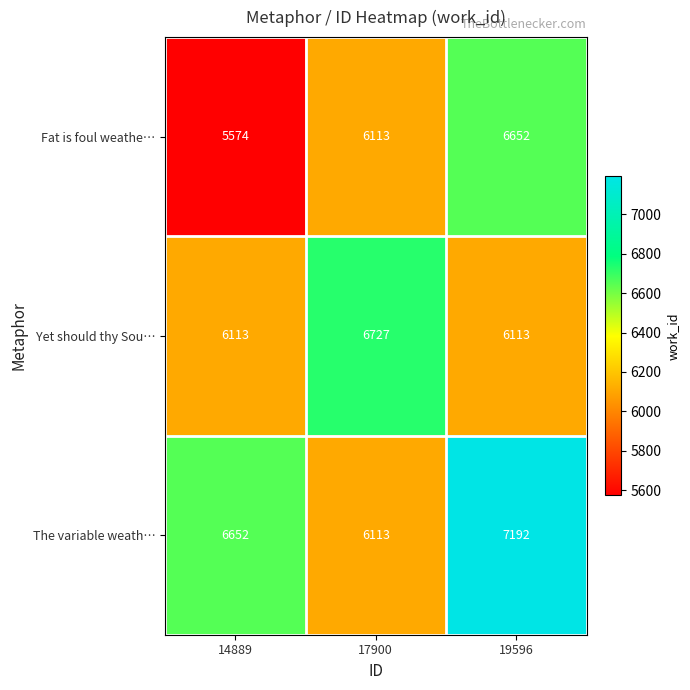

What is the smallest value displayed?

5574